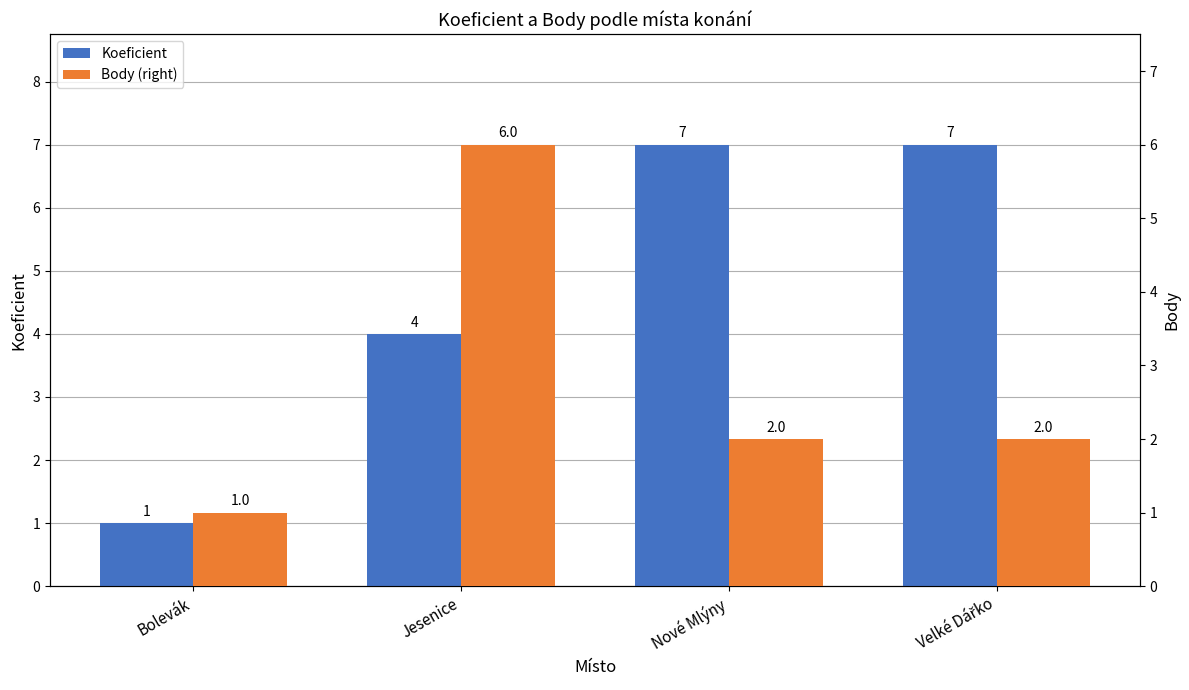

Which series has the widest spread of values?

Koeficient